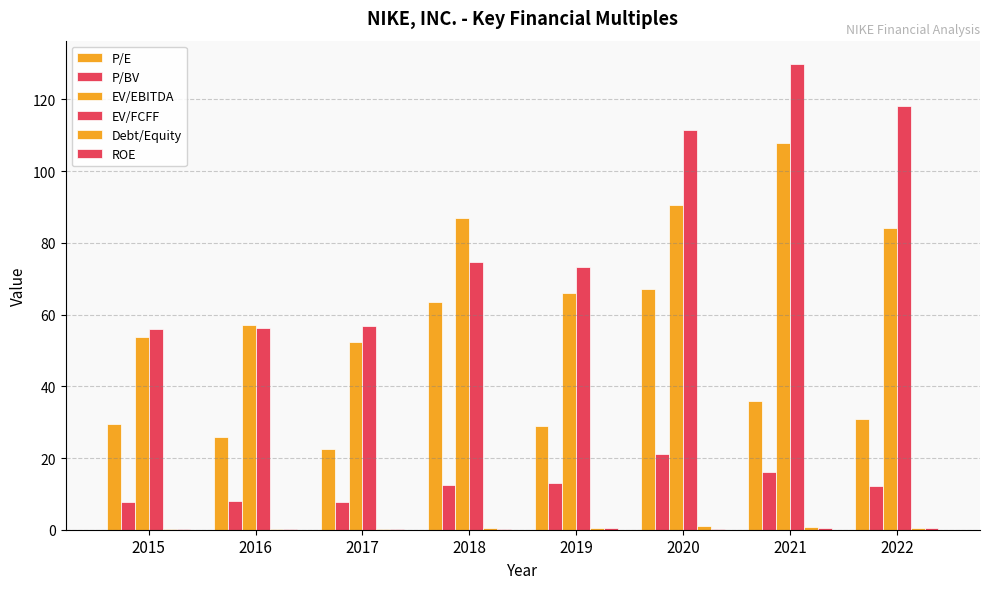

How many groups of bars are there?

8